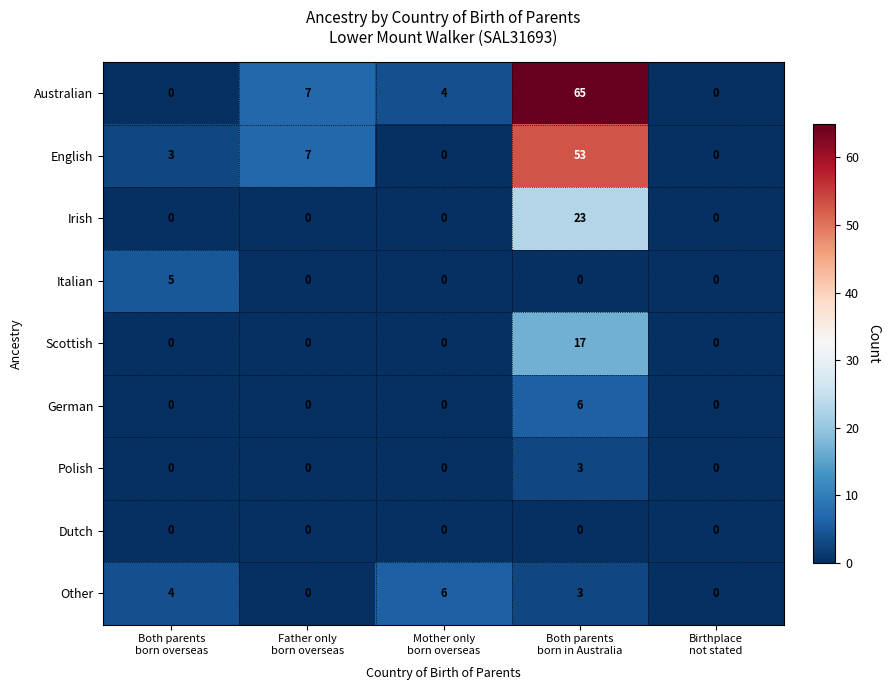

Which series has the largest total across all categories?

Australian